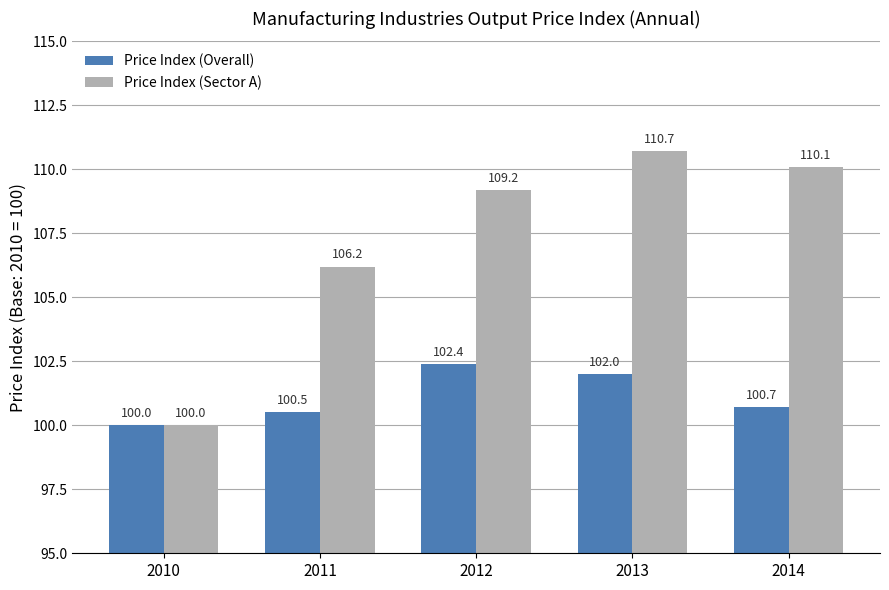

Which series changed the most between 2011 and 2014?

Price Index (Sector A)